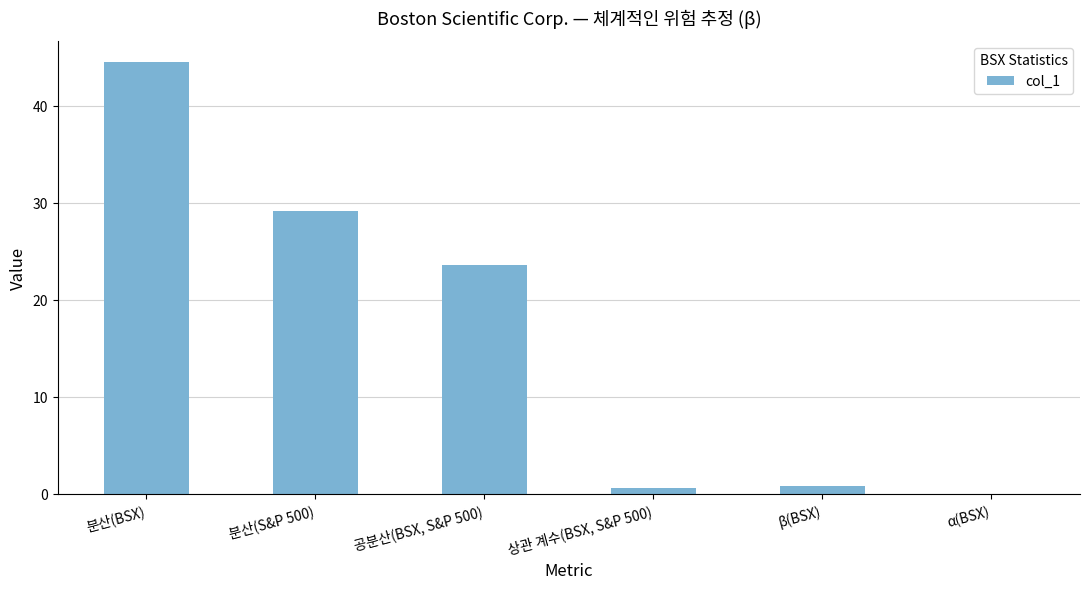

Is it true that the value at 분산(S&P 500) is 29.2?

True